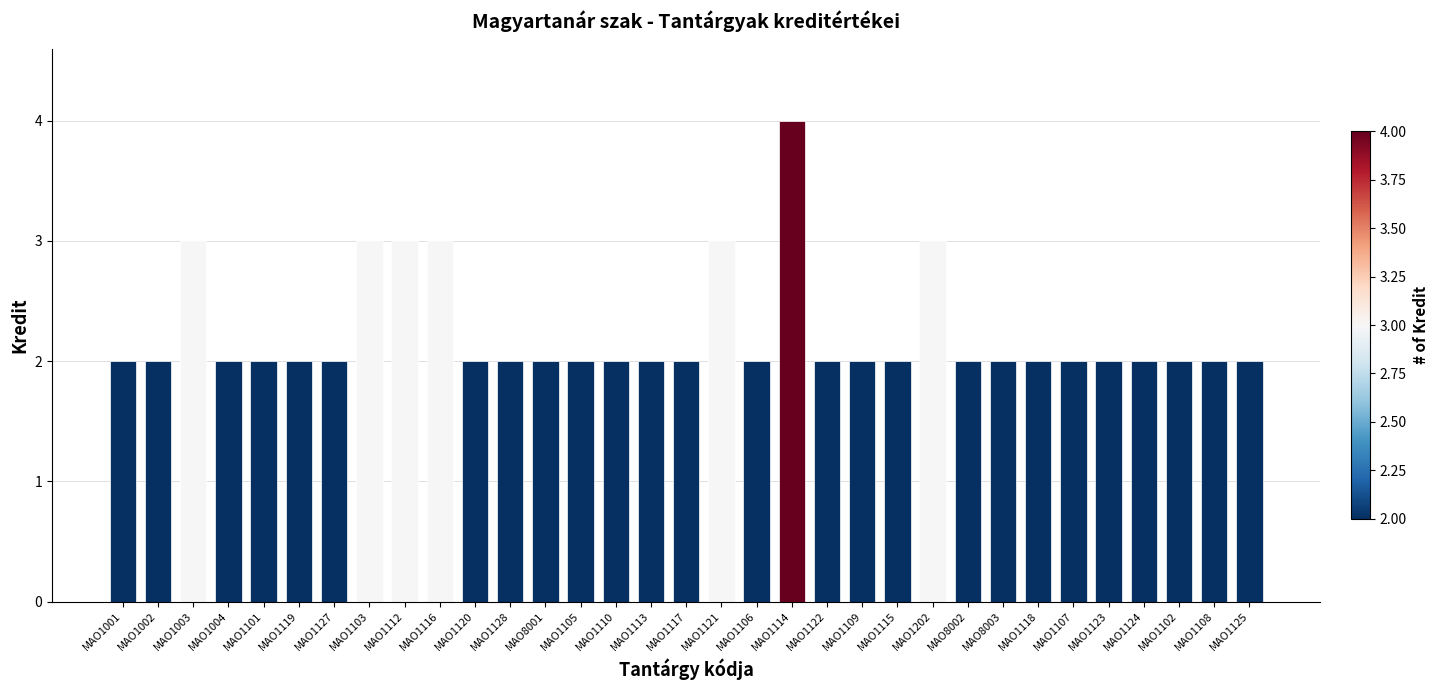

What is the difference between the values at MAO8002 and MAO1103?

1